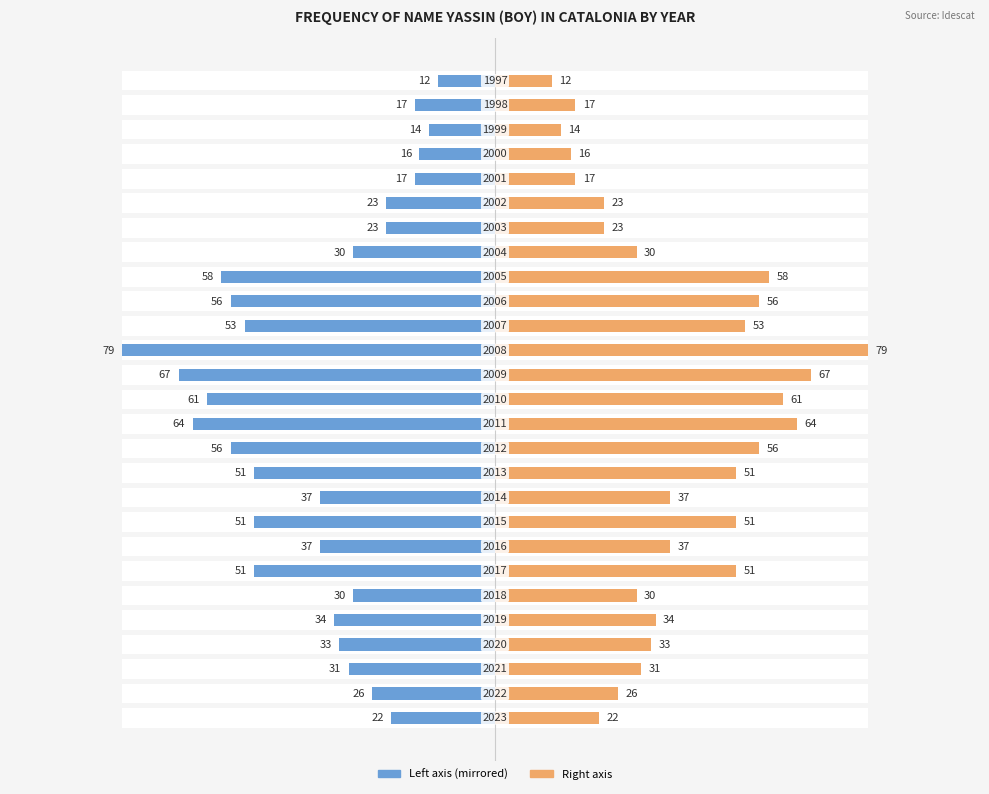

Rank the series by their average value, from highest to lowest.

Frequency (right), Frequency (left)